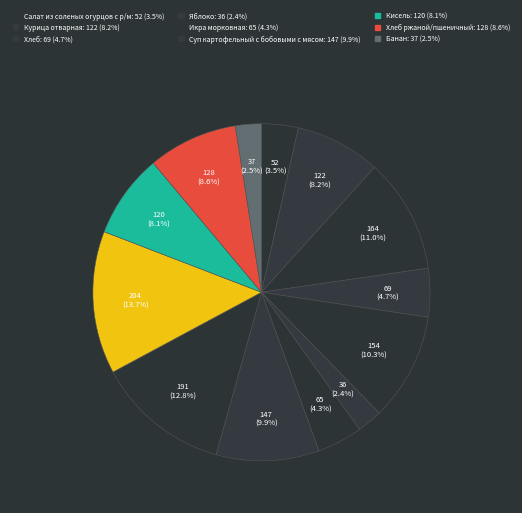

Is there any slice that represents more than half of the pie?

No